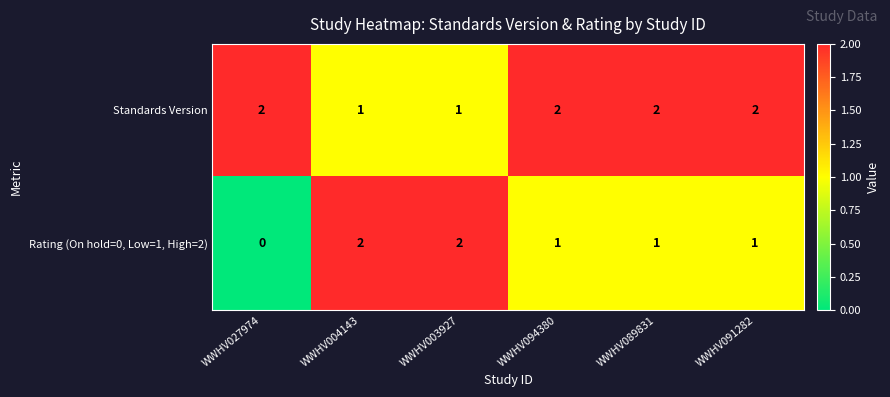

Is the value of Standards Version at WWHV091282 greater than the value of Rating (On hold=0, Low=1, High=2) at WWHV094380?

Yes